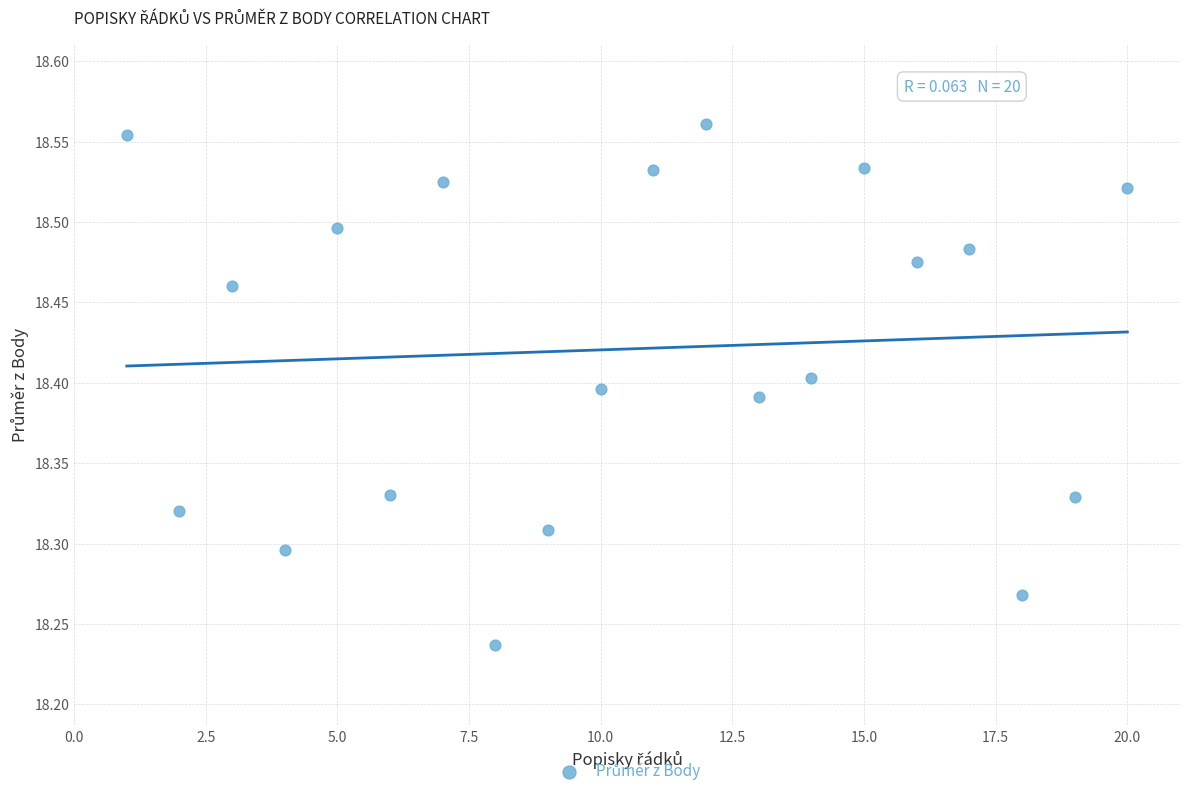

What is the range of Y values (max minus min)?

0.3